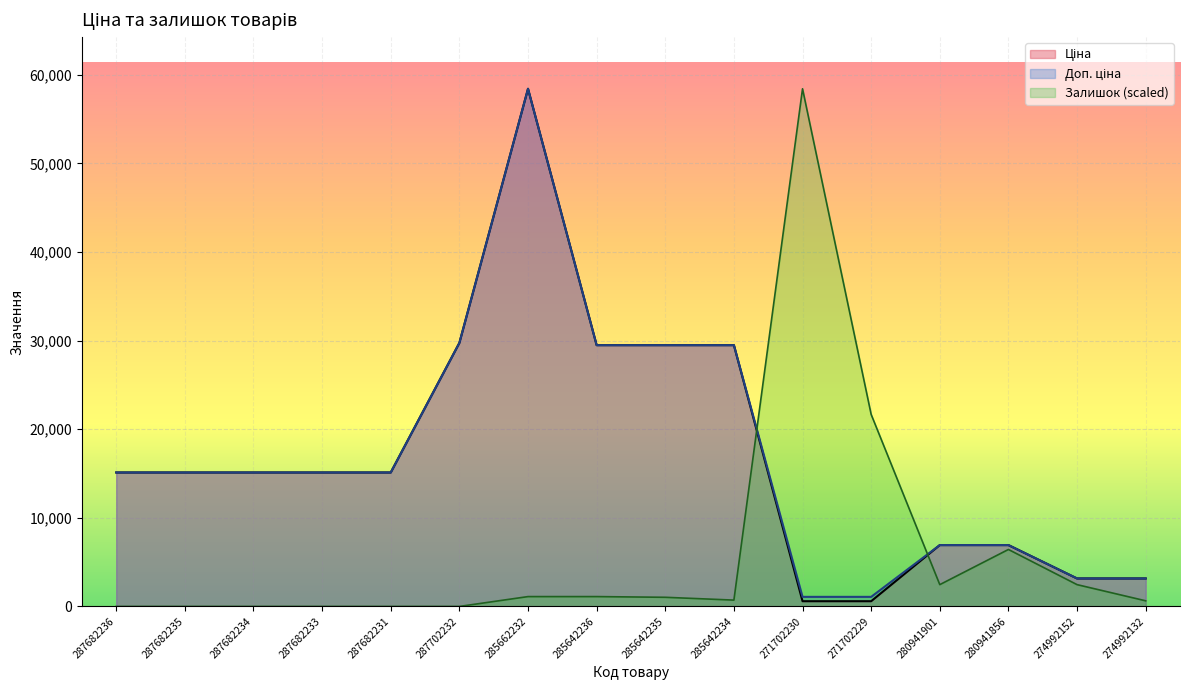

After their last crossing, which series has the higher values: Залишок or Доп. ціна?

Доп. ціна